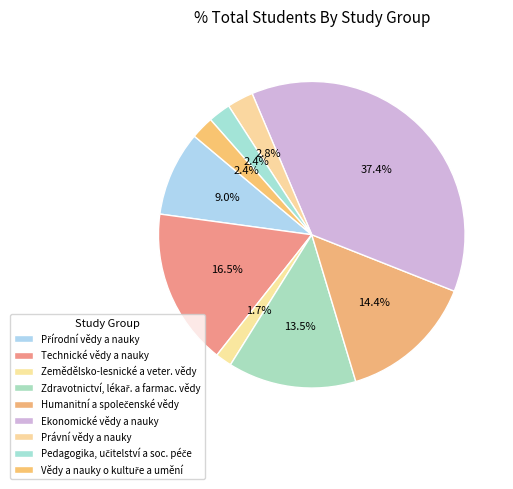

What is the ratio of the value at Zdravotnictví, lékař. a farmac. vědy to the value at Humanitní a společenské vědy?

0.9